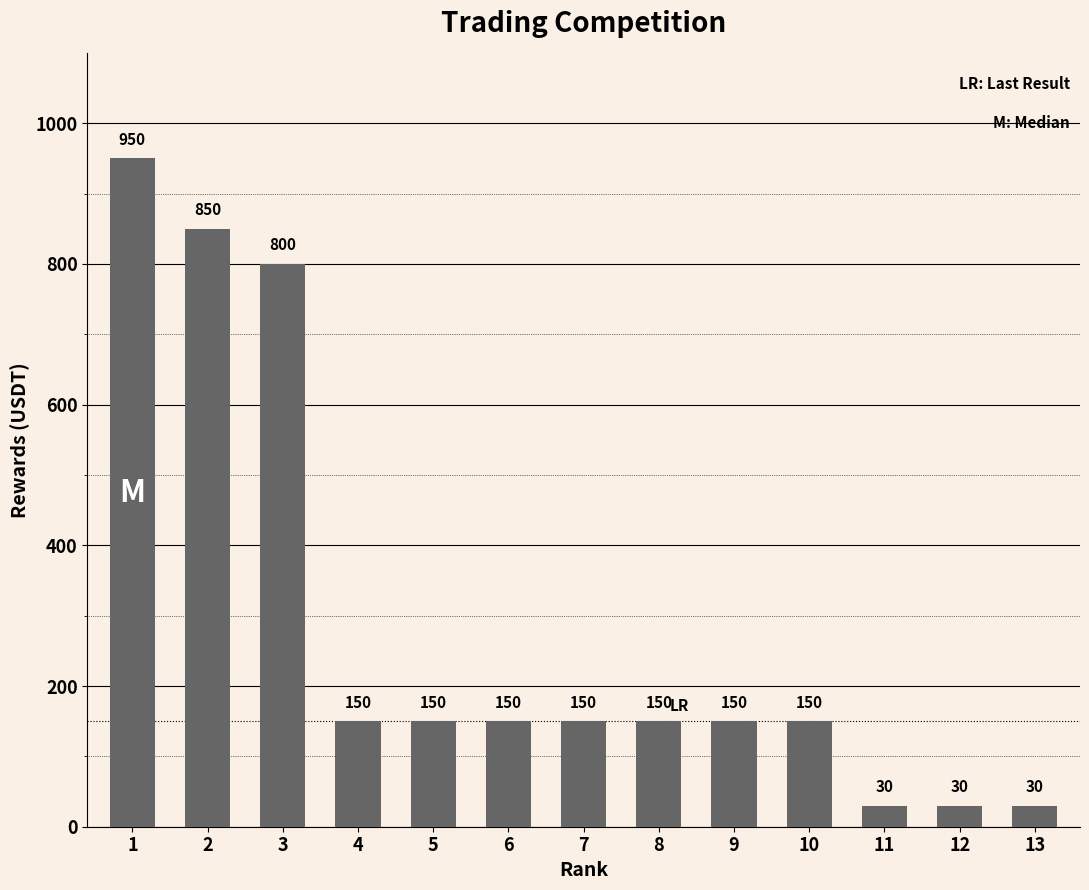

Count the number of categories in the chart.

13